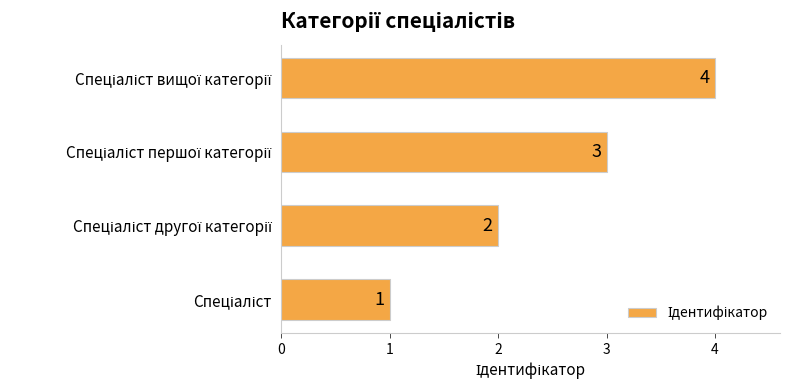

How many bars are there in total?

4